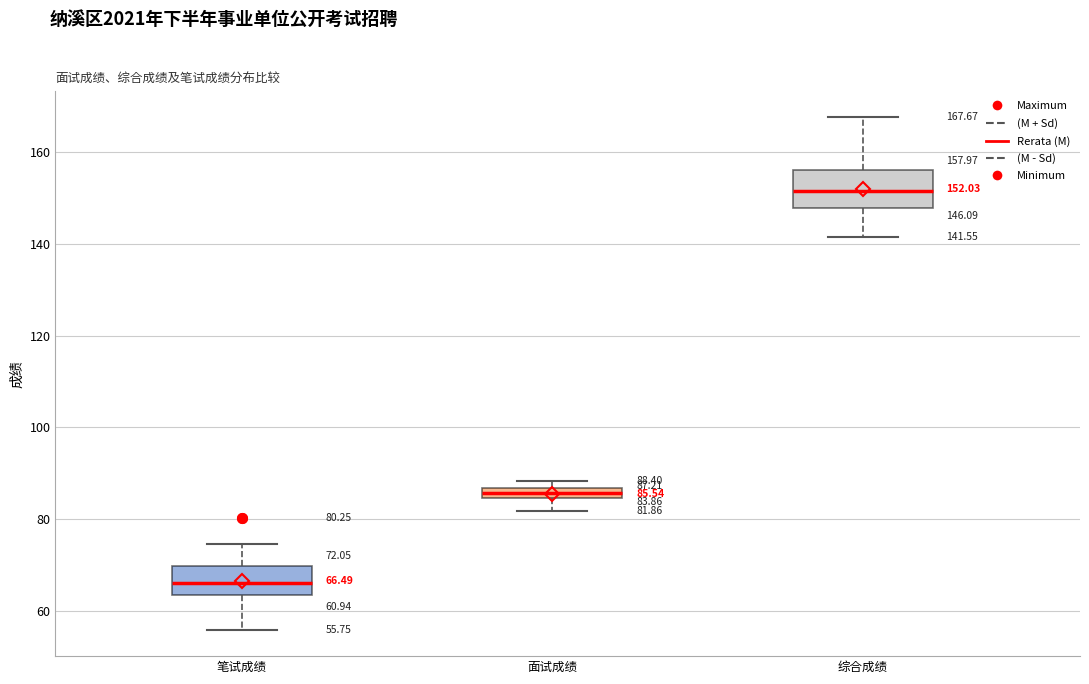

Which box has the highest median line?

综合成绩